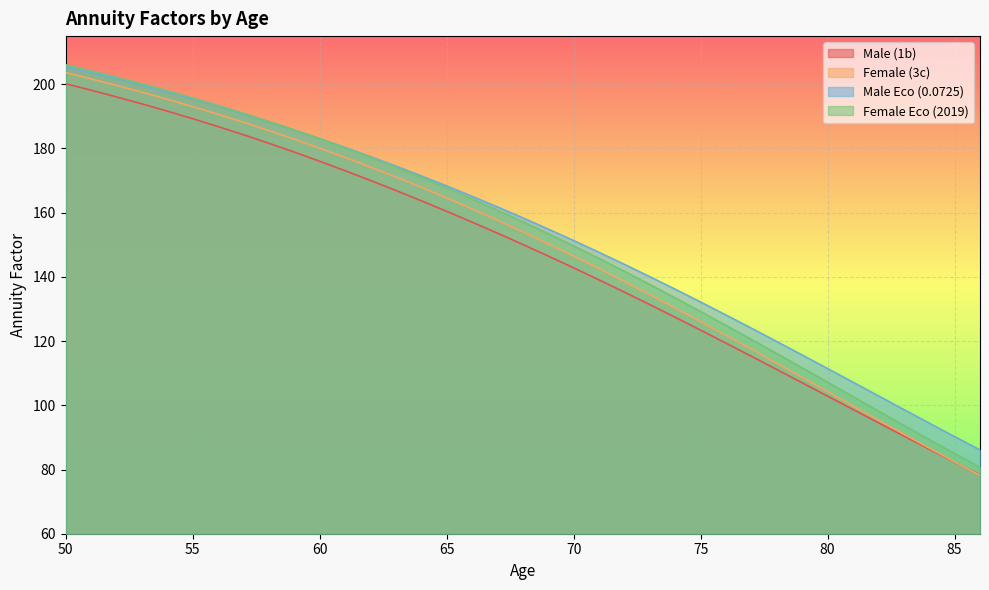

List the series in order of their overall mean, lowest first.

Male (1b), Female (3c), Female Eco (2019), Male Eco (0.0725)